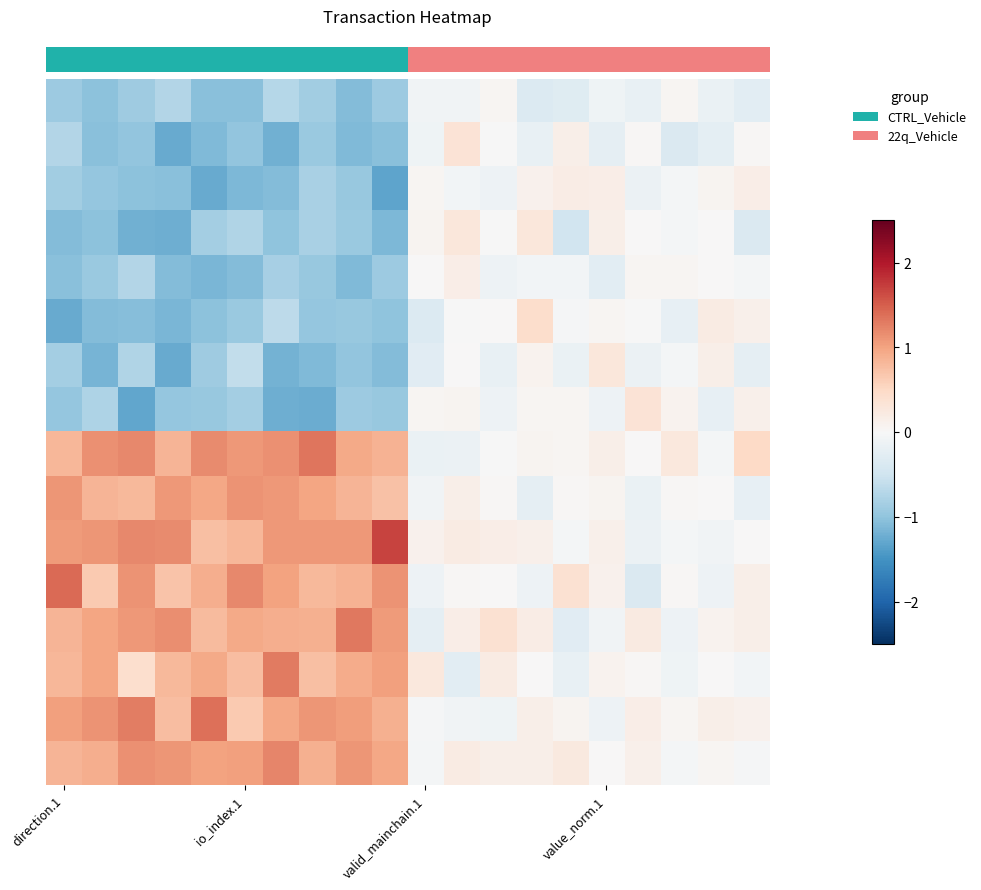

Which category has the highest value across all series?

9